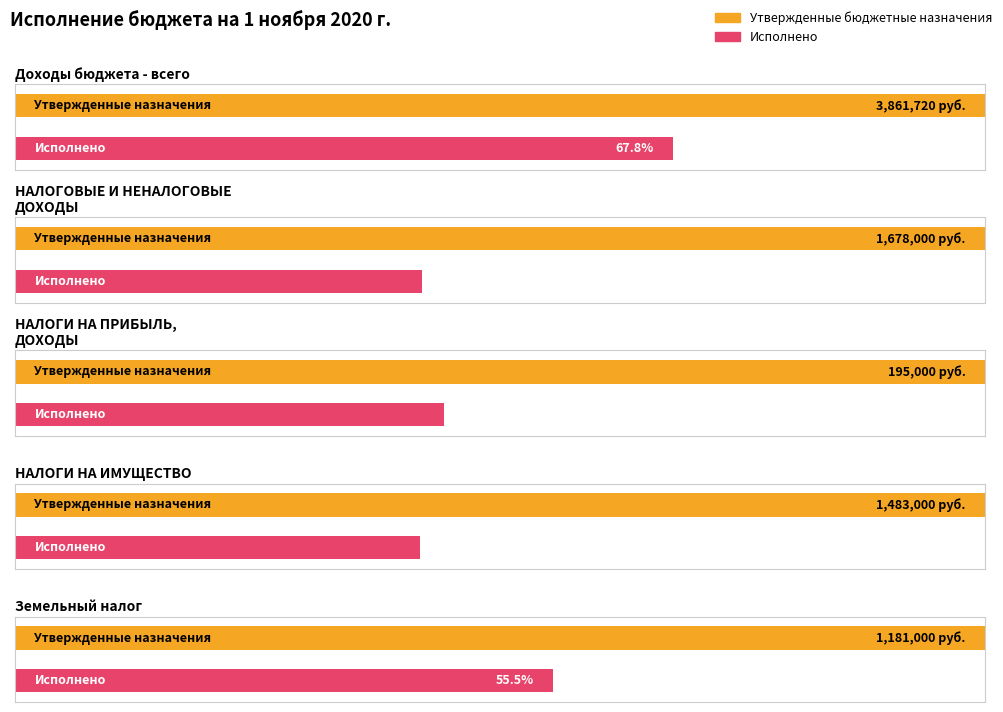

Reading left to right, what are all the values shown in this chart?

Утвержденные бюджетные назначения: Доходы бюджета - всего=3861720.3	НАЛОГОВЫЕ И НЕНАЛОГОВЫЕ ДОХОДЫ=1678000.0	НАЛОГИ НА ПРИБЫЛЬ, ДОХОДЫ=195000.0	НАЛОГИ НА ИМУЩЕСТВО=1483000.0	Земельный налог=1181000.0
Исполнено: Доходы бюджета - всего=2618922.8	НАЛОГОВЫЕ И НЕНАЛОГОВЫЕ ДОХОДЫ=704857.4	НАЛОГИ НА ПРИБЫЛЬ, ДОХОДЫ=86182.5	НАЛОГИ НА ИМУЩЕСТВО=618674.9	Земельный налог=655440.5